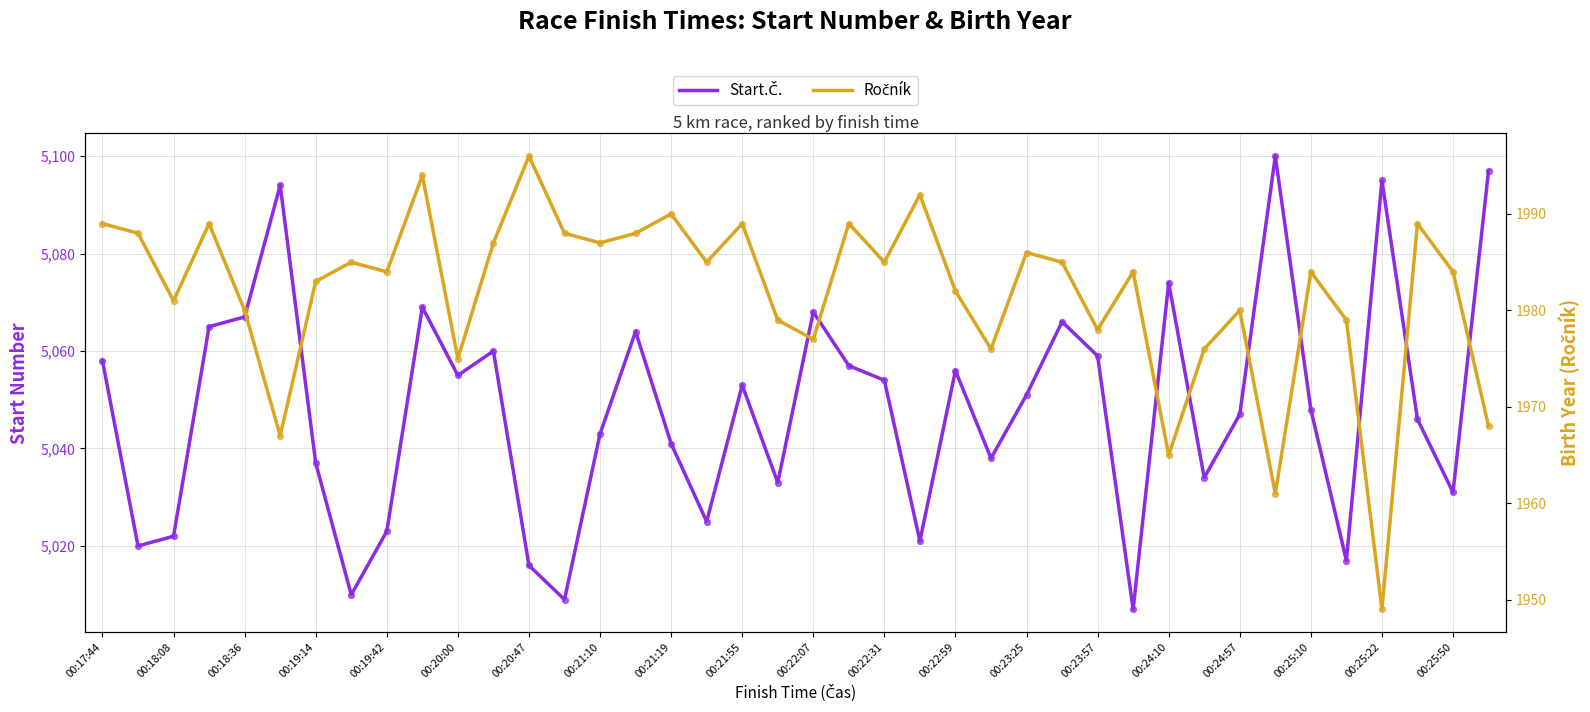

Which series has the largest Y range (max minus min)?

Start.Č.